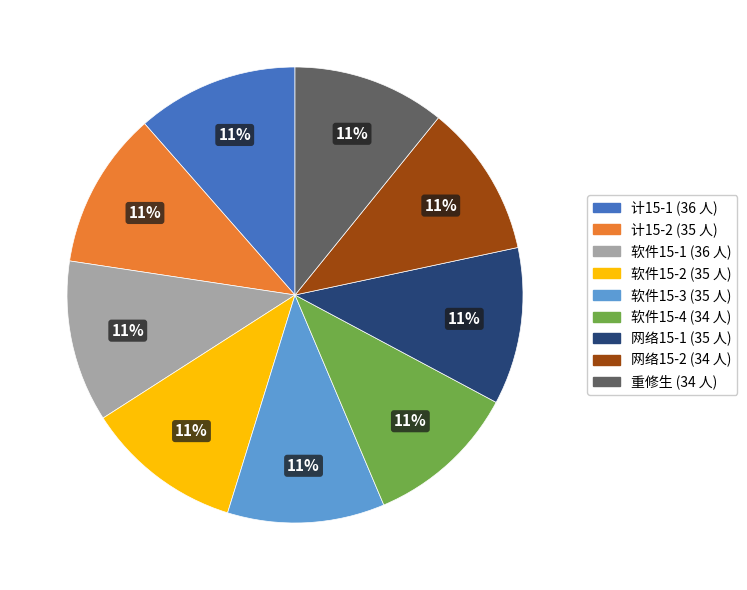

To the nearest percent, what portion does 计15-2 represent?

11%